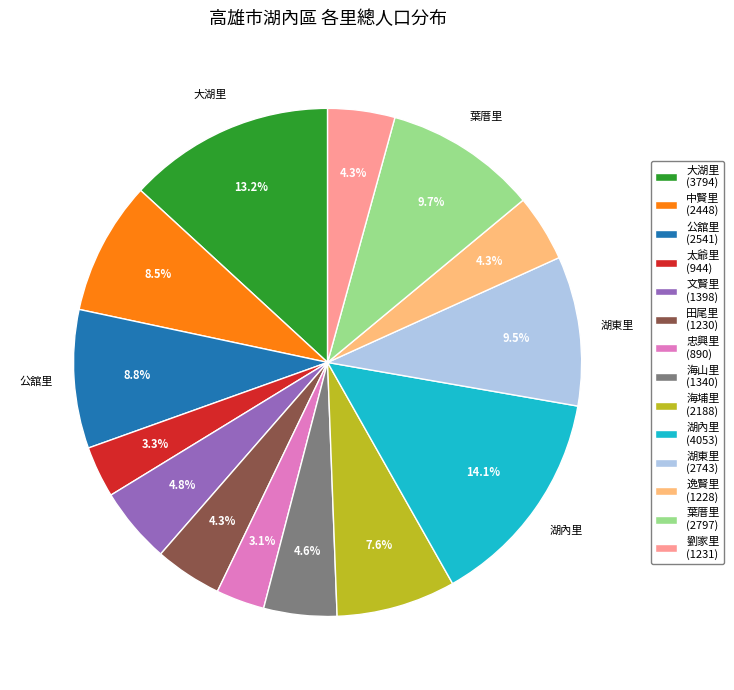

Is it true that 中賢里 is 17% of the pie?

False